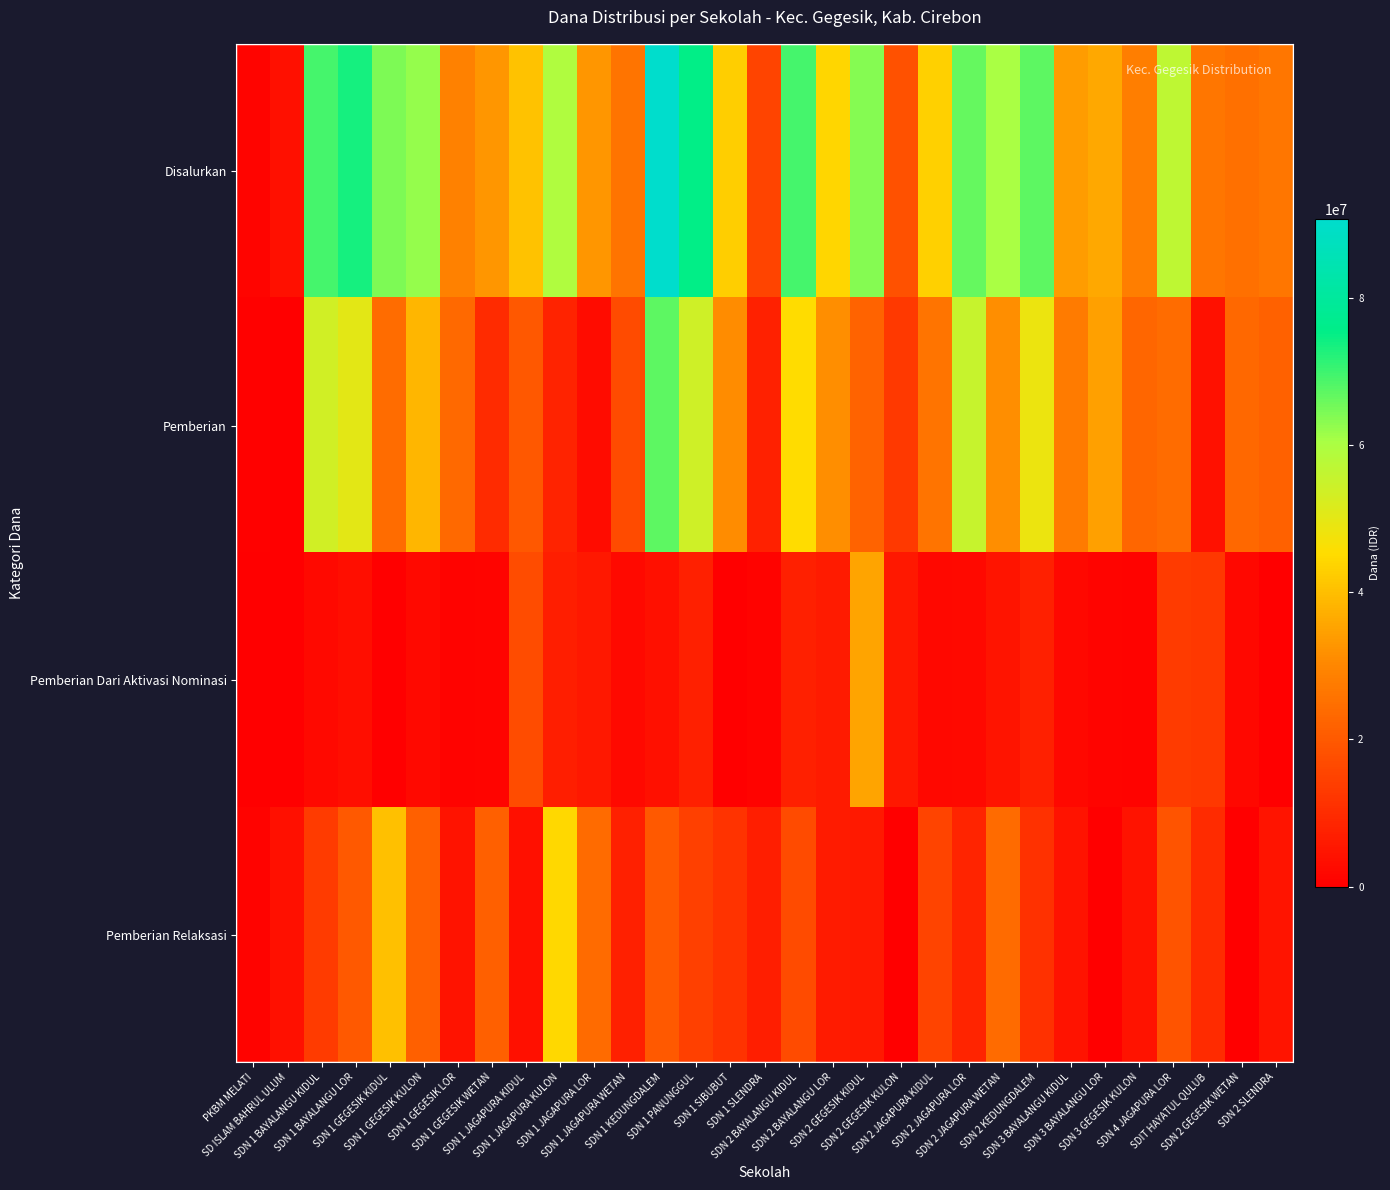

Which series has the largest total across all categories?

Disalurkan